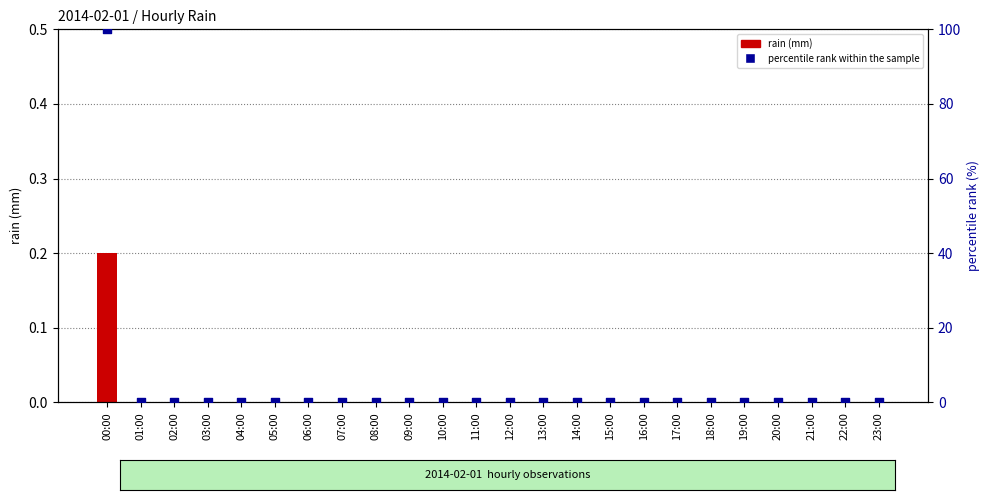

What are all the series names shown in the legend?

rain, percentile rank within the sample